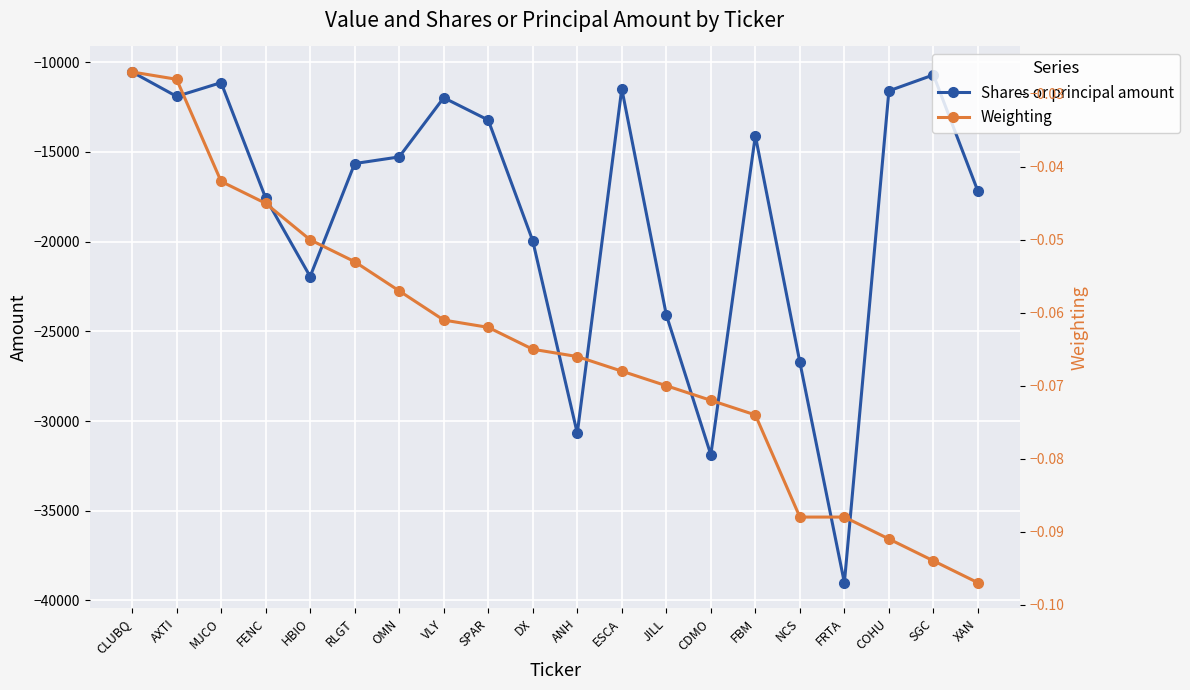

True or false: Shares or principal amount and Weighting intersect in this chart.

False